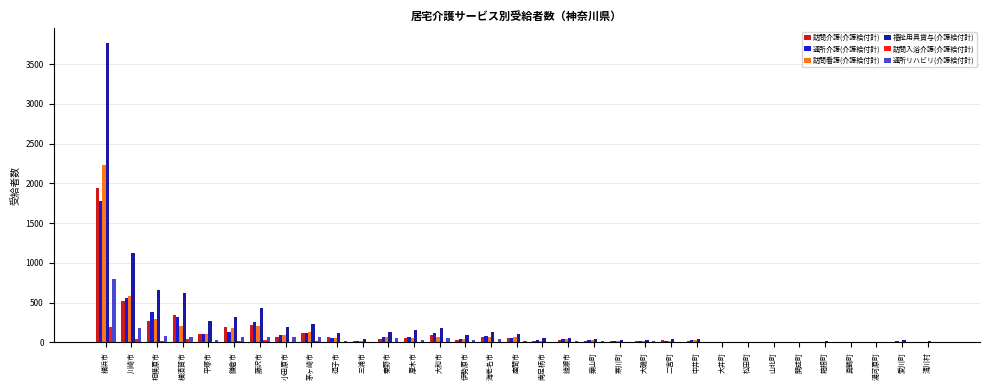

Which category has the highest value across all series?

横浜市